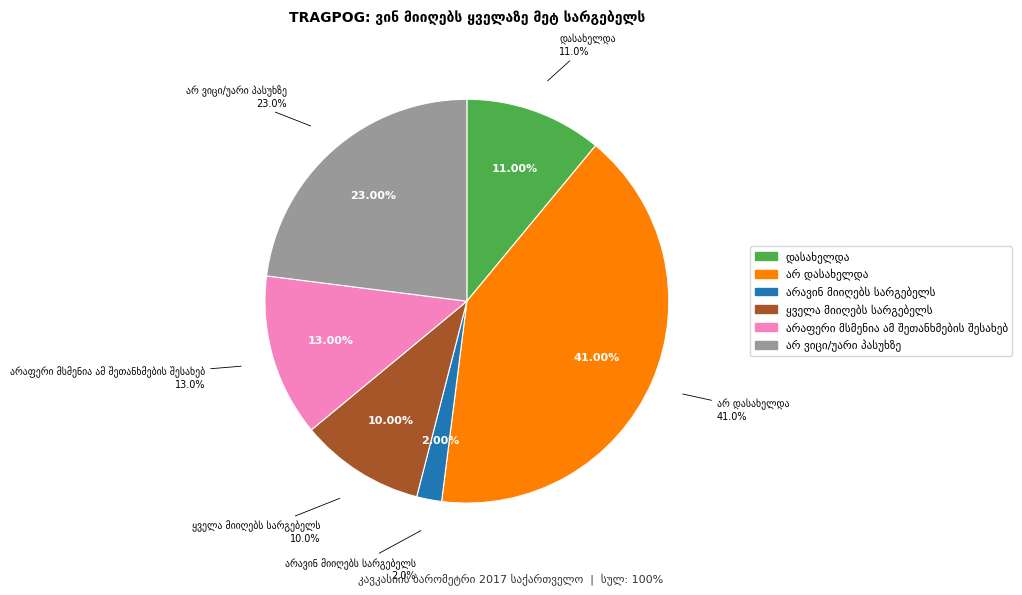

Is there any slice that represents more than half of the pie?

No